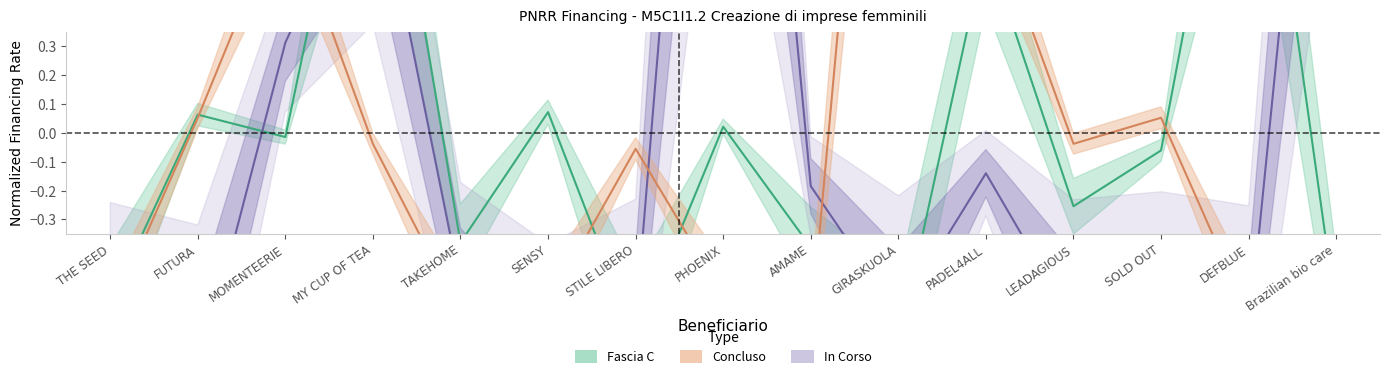

Count the number of data series in this chart.

3